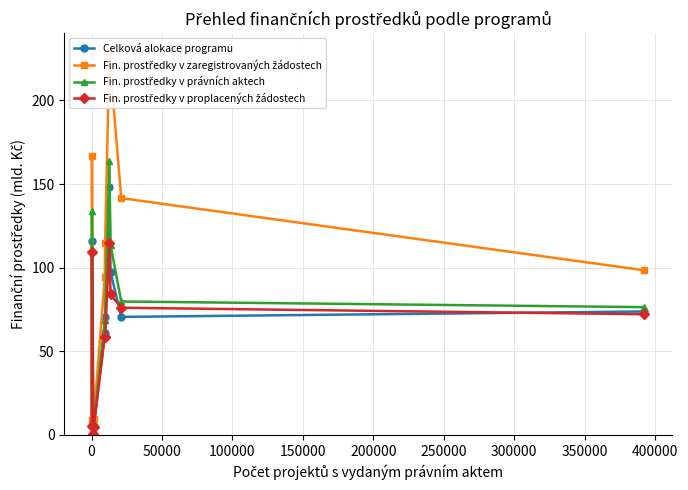

What is the highest value of the Fin. prostředky v zaregistrovaných žádostech series?

228.8